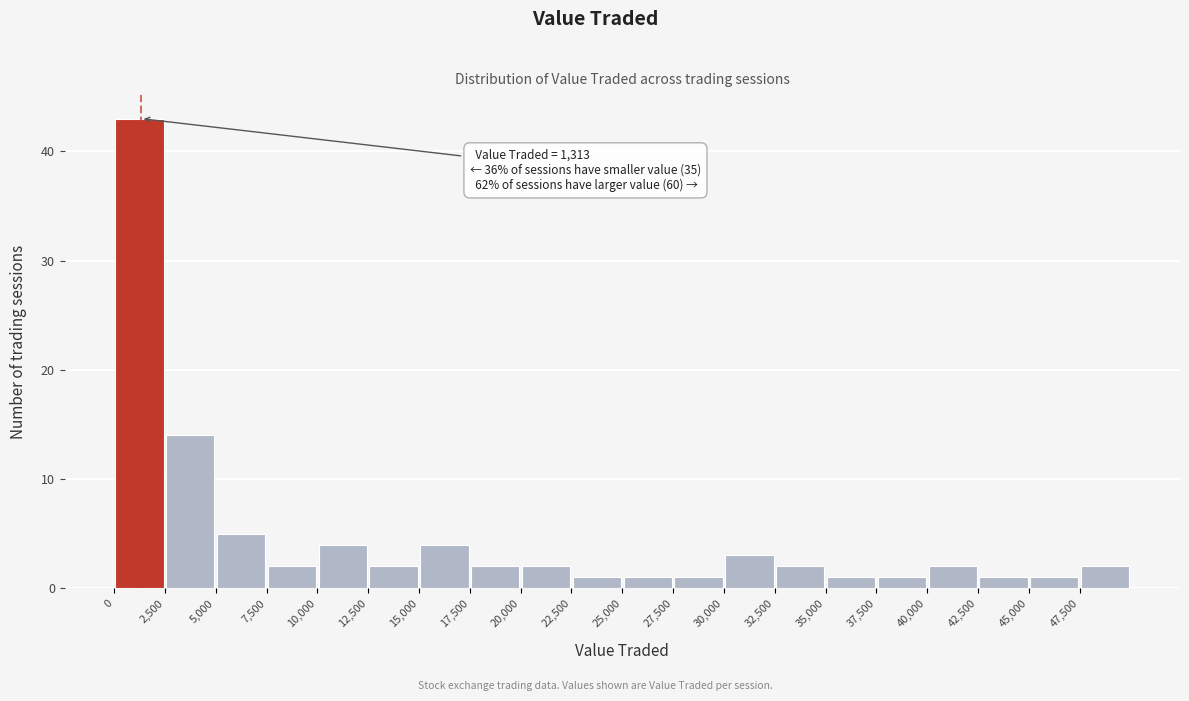

Over which range of the x-axis is the bar tallest?

0 to 2500